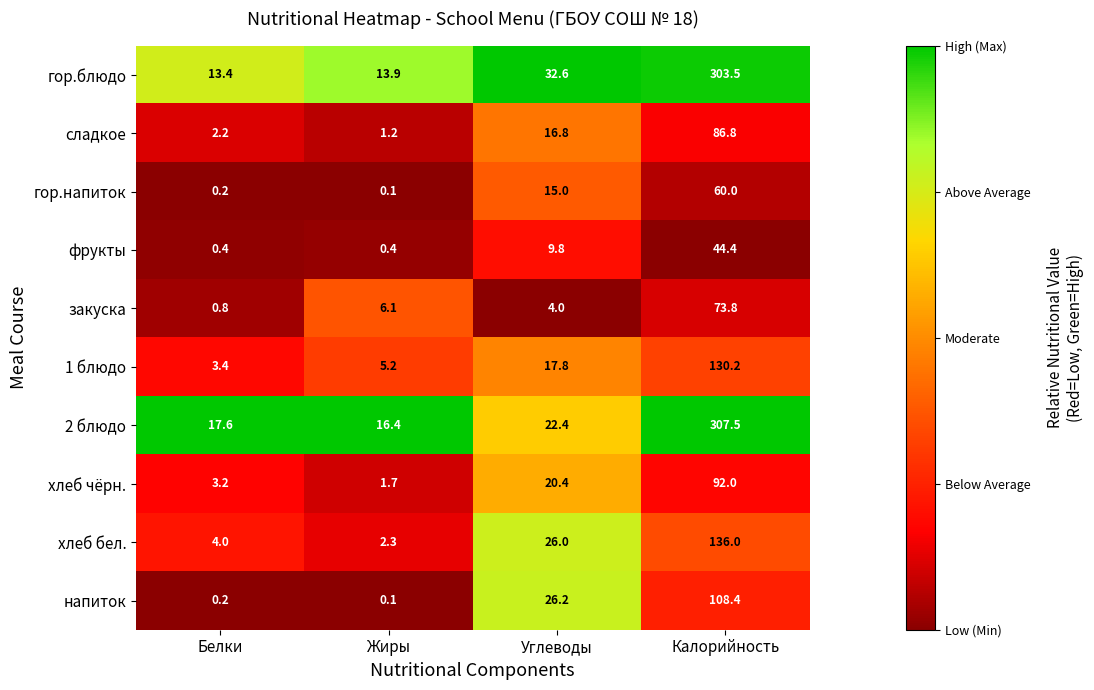

What is the maximum value for хлеб чёрн.?

92.0